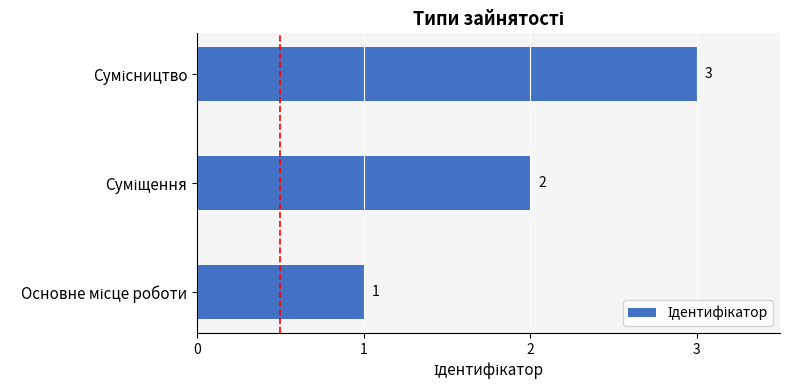

How many values are between 1 and 3?

3